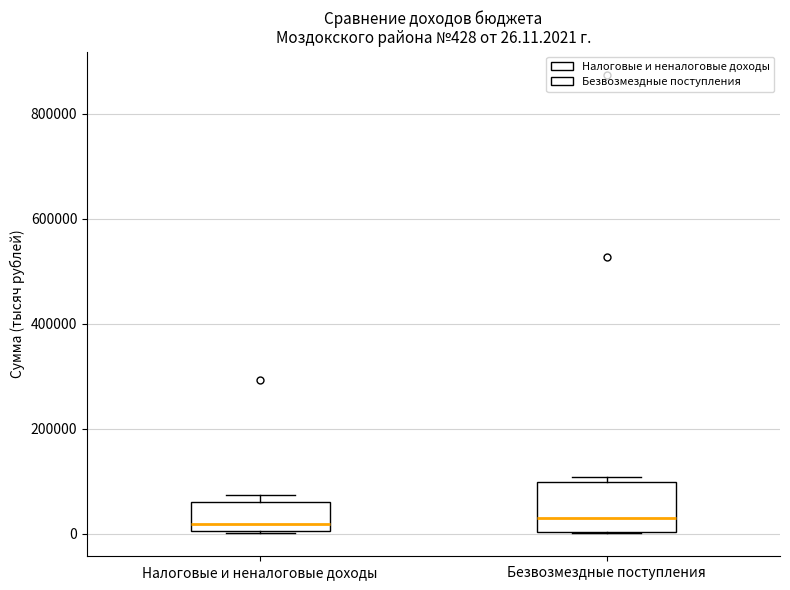

Which box is the tallest, from its lower edge to its upper edge?

Безвозмездные поступления